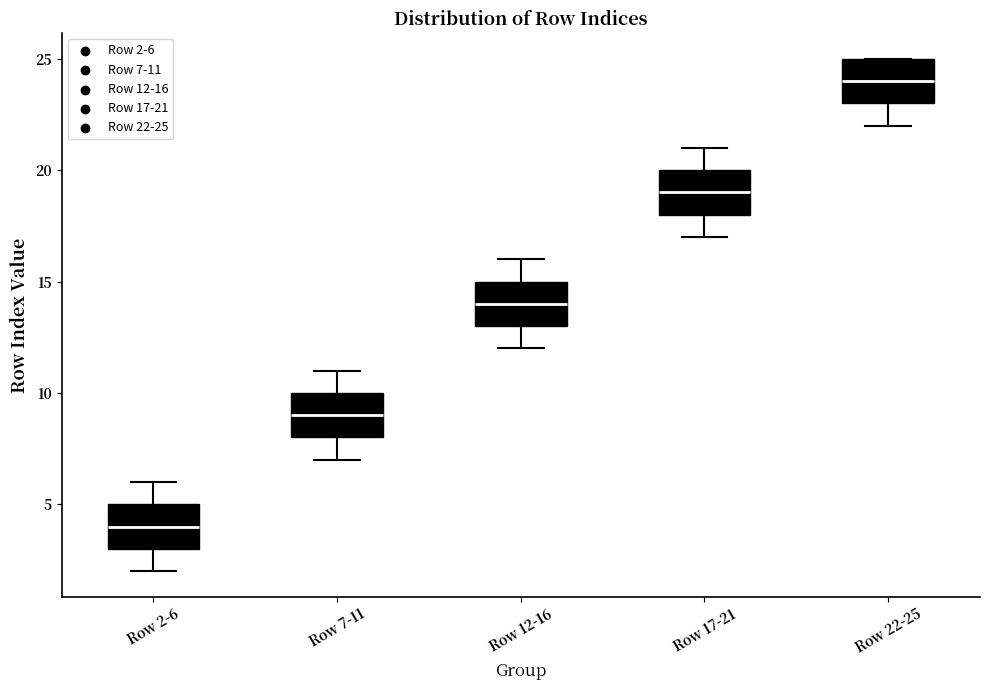

Which box's median line is the highest?

Row 22-25